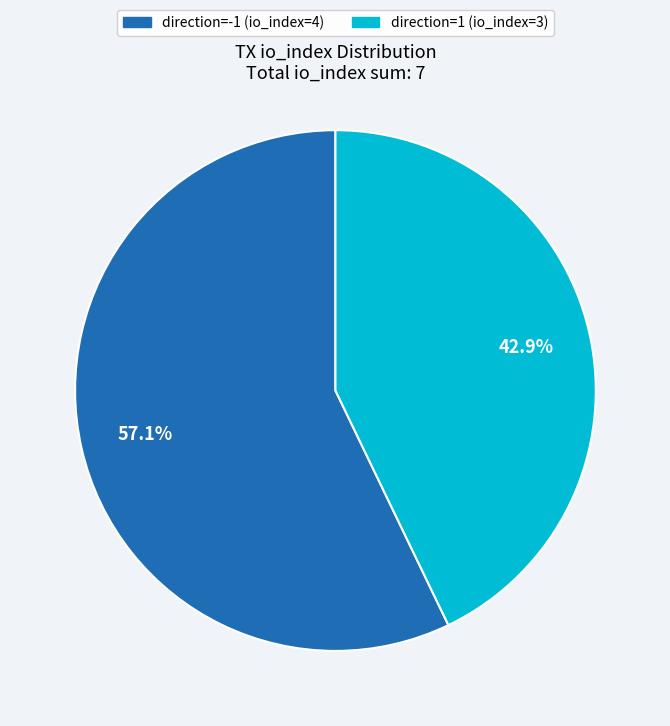

To the nearest percent, what is the combined percentage of direction=1 (io_index=3) and direction=-1 (io_index=4)?

100%